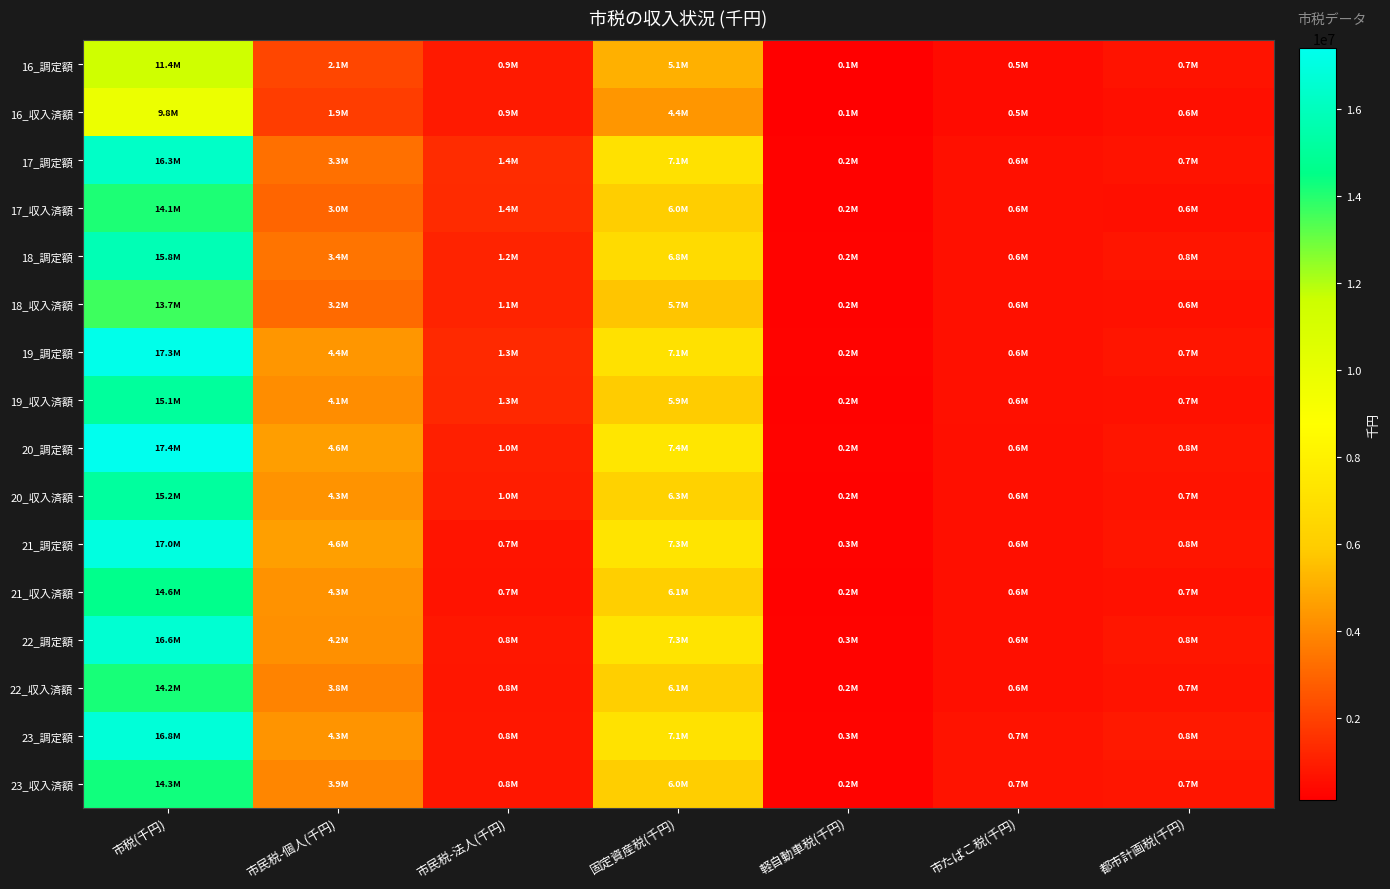

Count the number of data series in this chart.

16